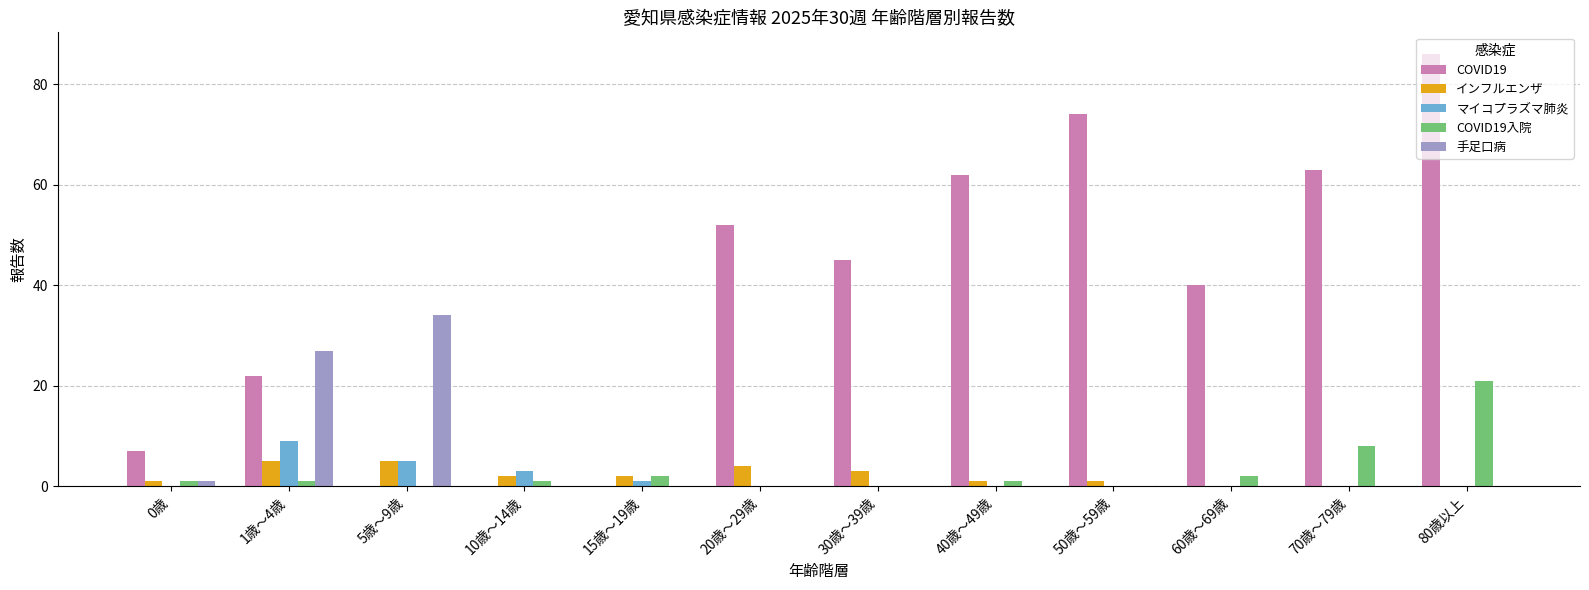

At which label is COVID19入院 closest to 10?

70歳～79歳